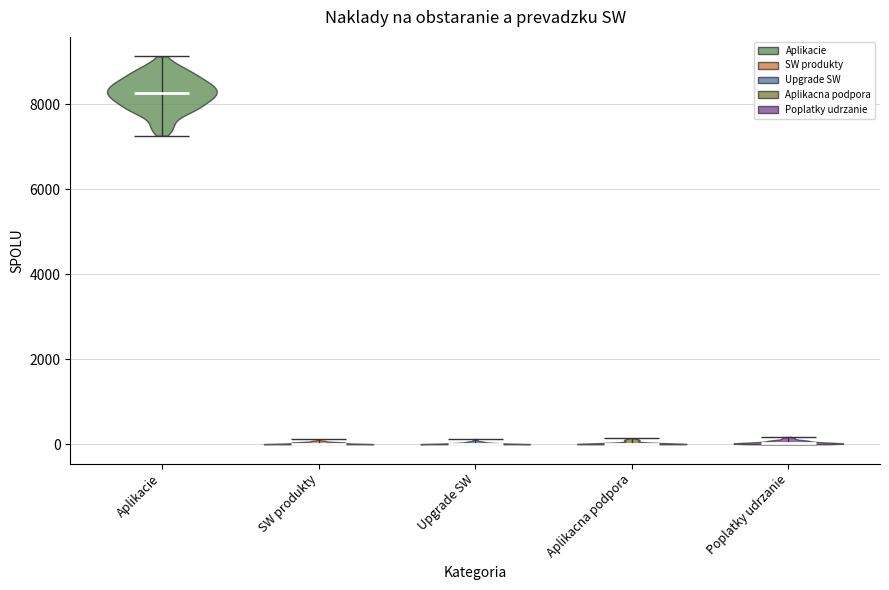

What is the highest point the violin for SW produkty reaches on the y-axis? The values are not printed on the chart, so give them approximately, as read against the axis.

200